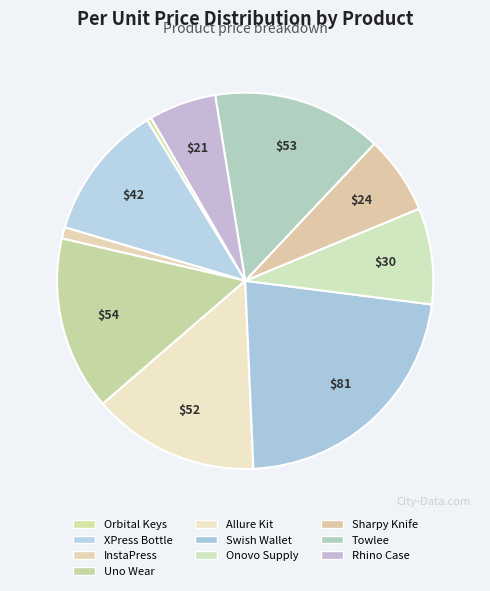

What percentage is the Uno Wear slice, to the nearest percent?

15%